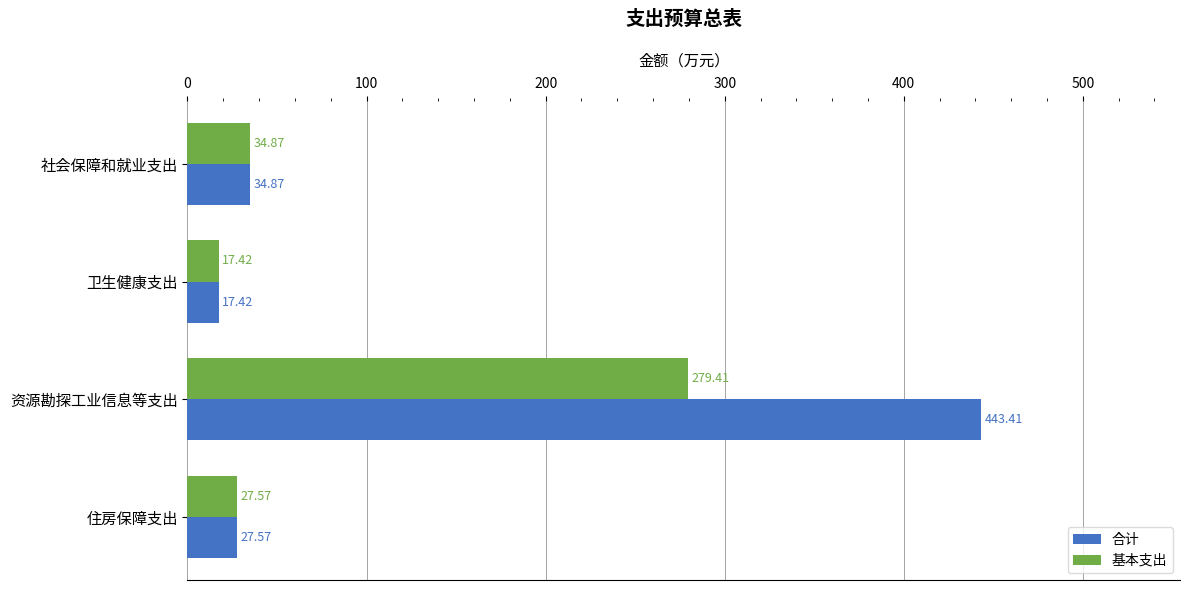

At which label is 基本支出 closest to 148?

社会保障和就业支出